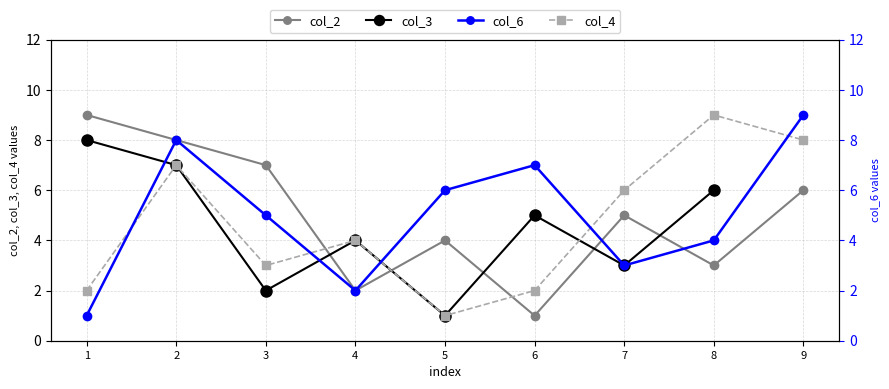

List the labels in order of col_2 value, smallest first.

6, 4, 8, 5, 7, 9, 3, 2, 1